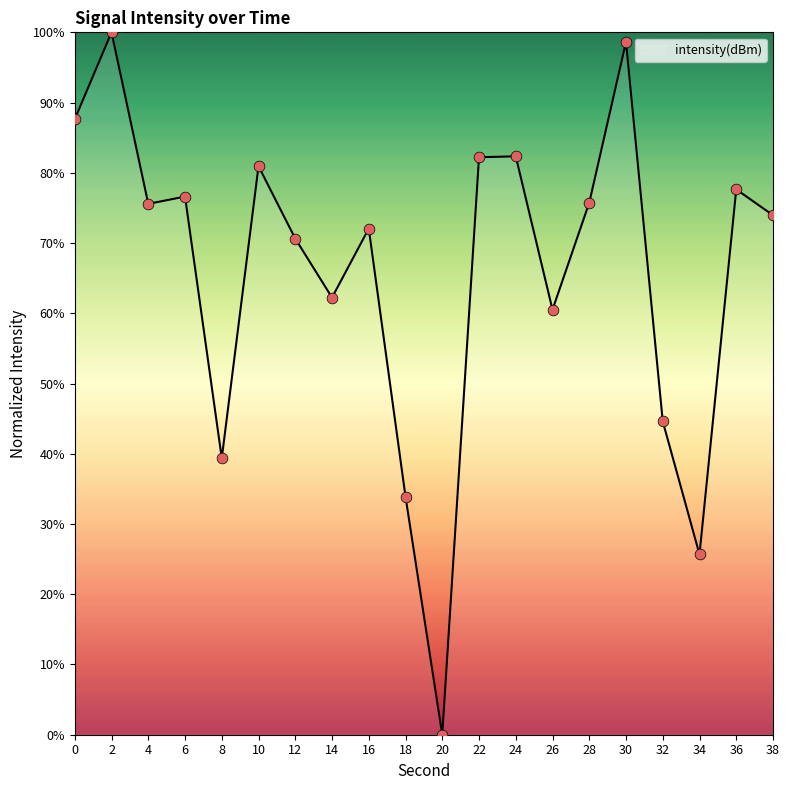

Between 26 and 38, which is larger?

38